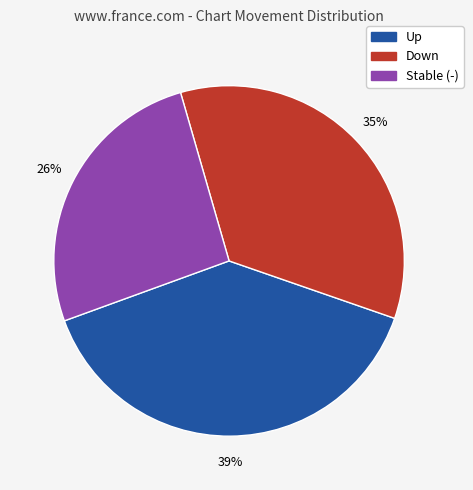

To the nearest percent, what is the average slice percentage?

33%